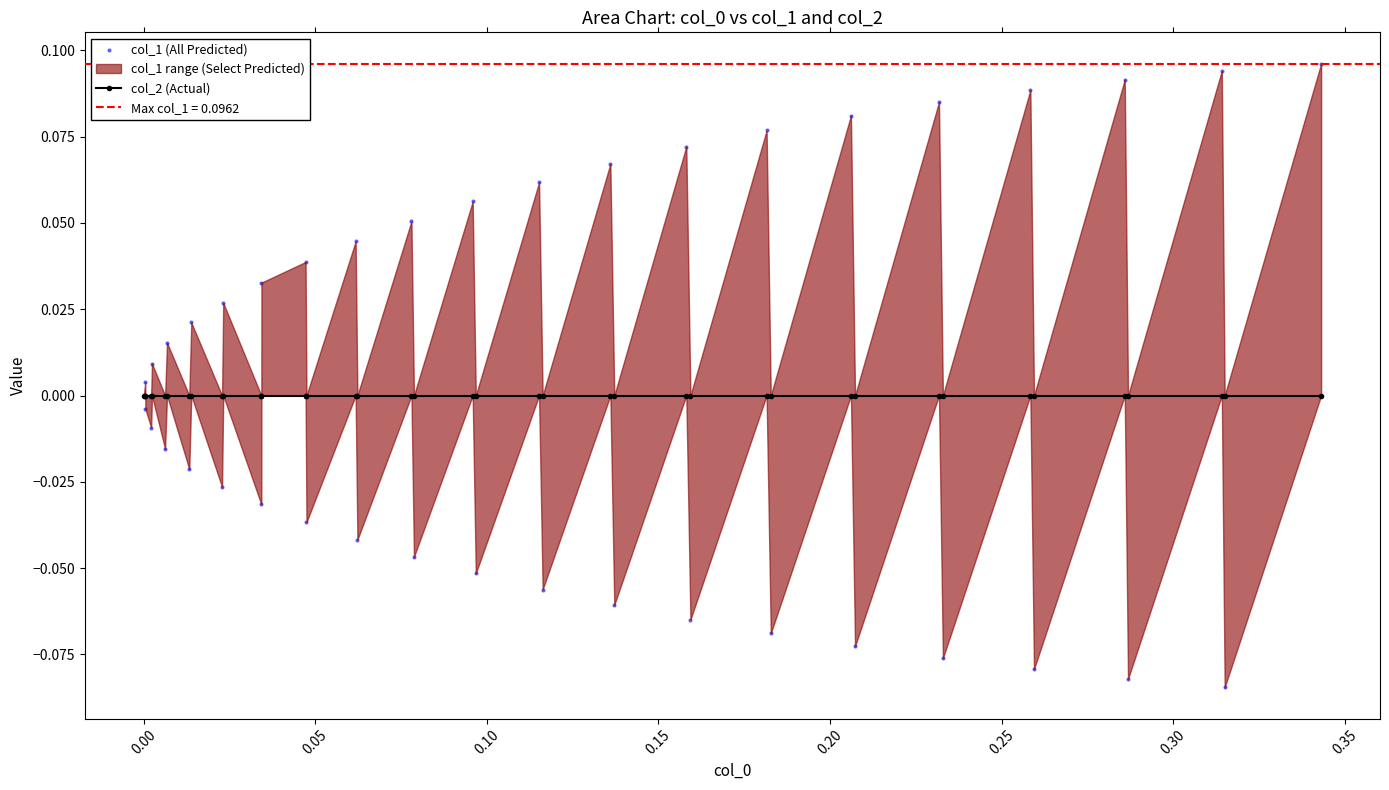

Is the value of col_2 (Actual) at 0.05 greater than the value of col_1 (All Predicted) at 0.20?

Yes